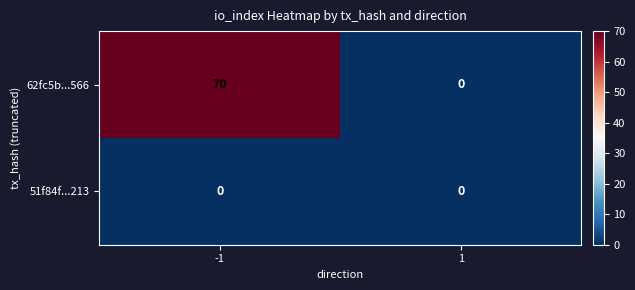

What is the maximum value shown in the chart?

70